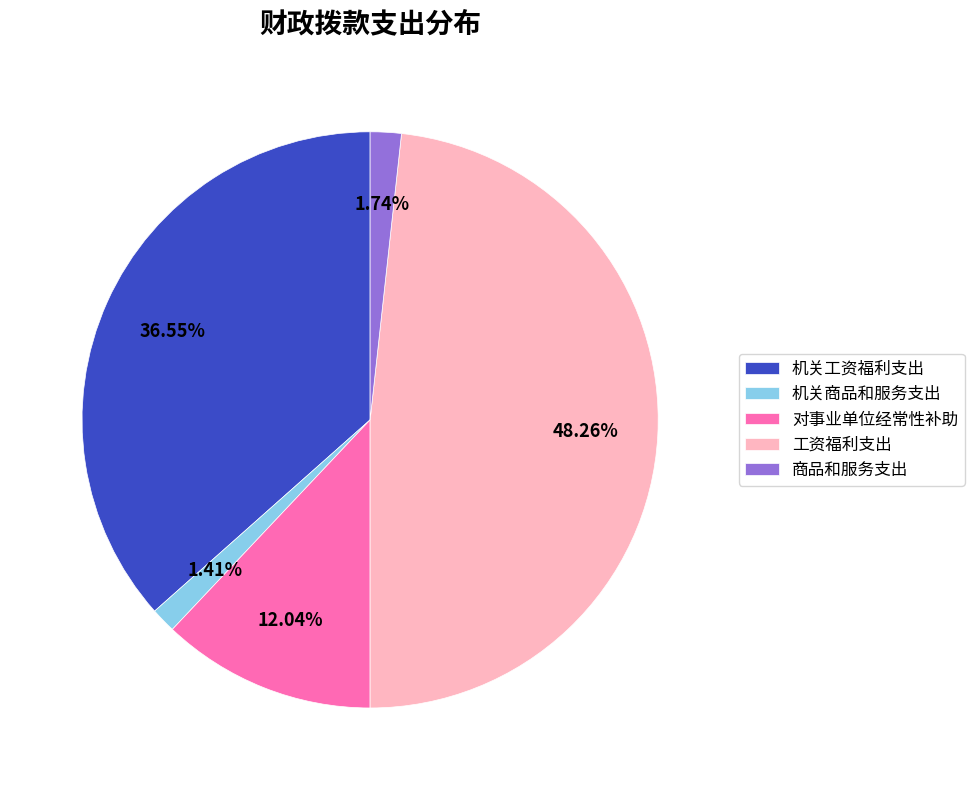

How many slices are in this pie chart?

5